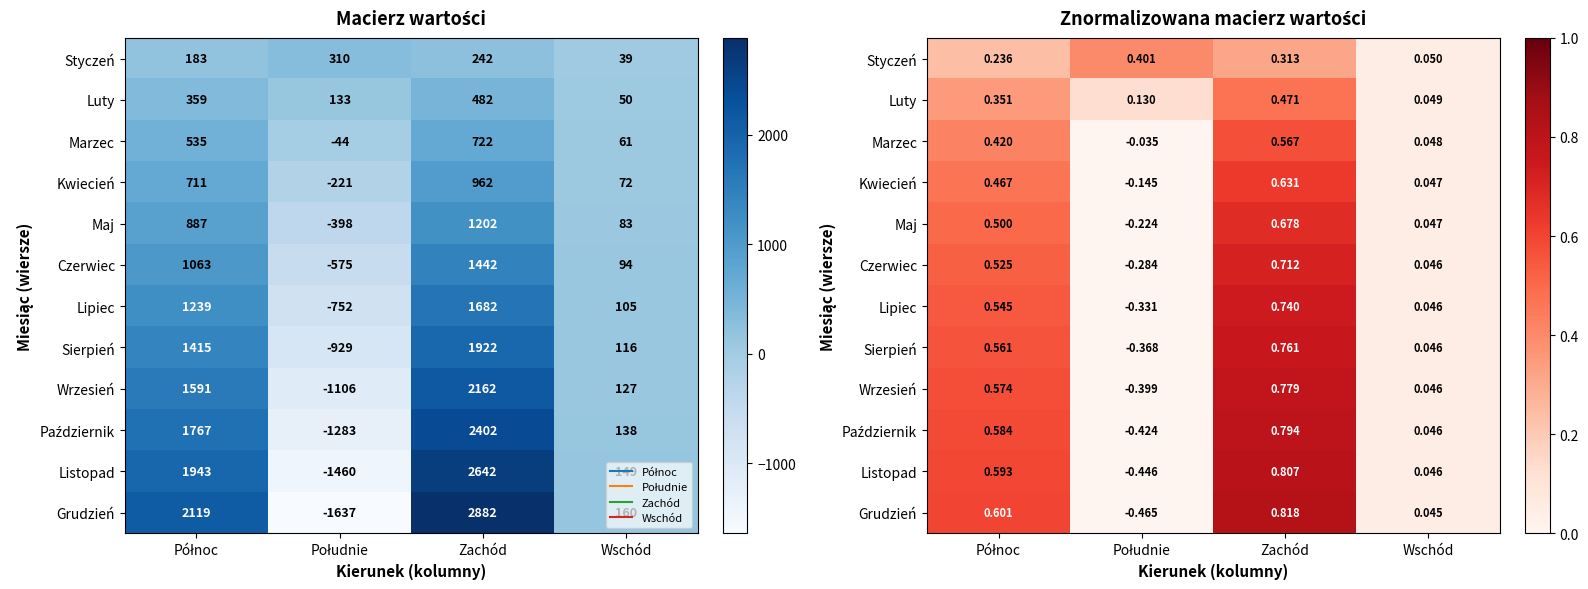

List the labels in order of Maj value, largest first.

Zachód, Północ, Wschód, Południe